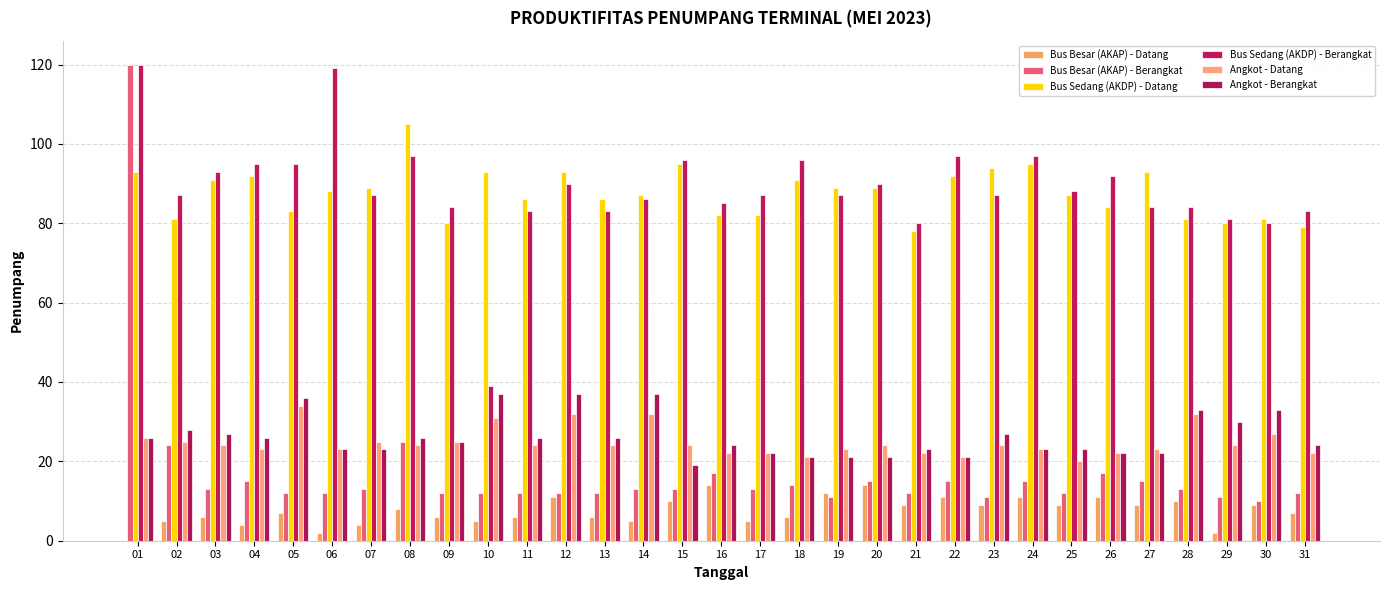

What are all the series names shown in the legend?

Bus Besar (AKAP) - Datang, Bus Besar (AKAP) - Berangkat, Bus Sedang (AKDP) - Datang, Bus Sedang (AKDP) - Berangkat, Angkot - Datang, Angkot - Berangkat